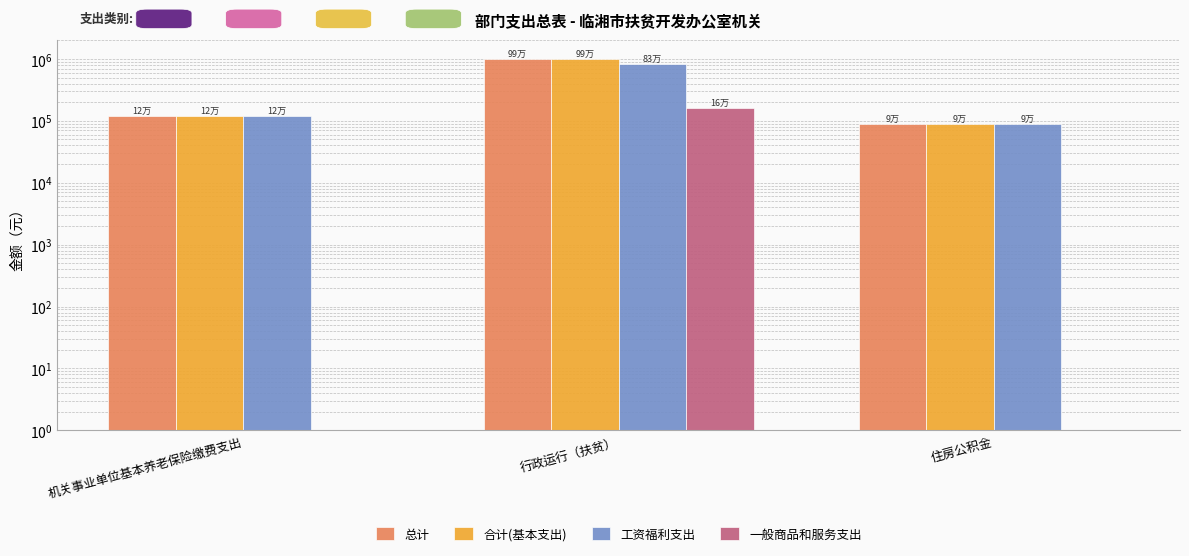

What are all the series names shown in the legend?

总计, 合计(基本支出), 工资福利支出, 一般商品和服务支出